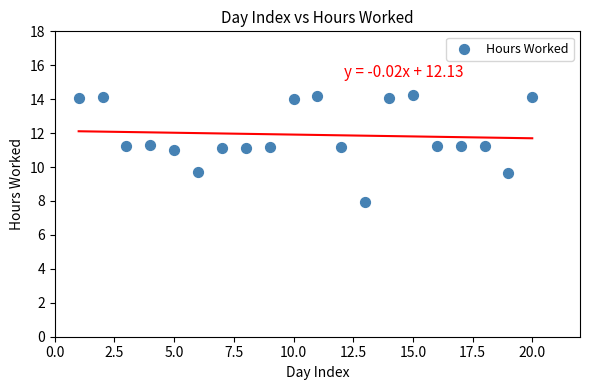

What is the range of X values (max minus min)?

19.0